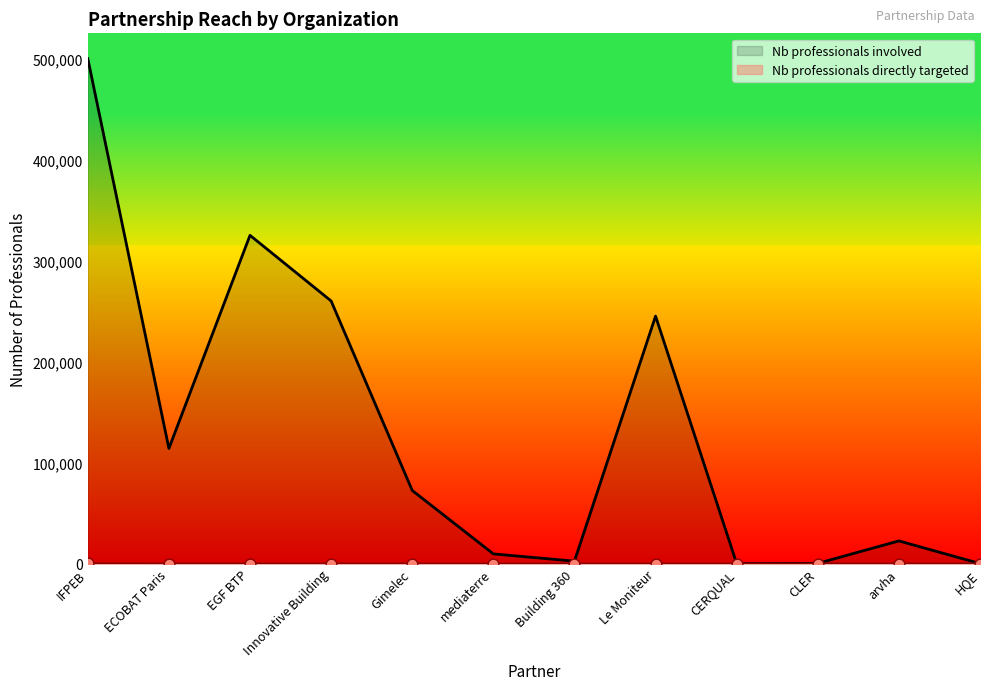

Which series has the largest Y range (max minus min)?

Nb professionals involved